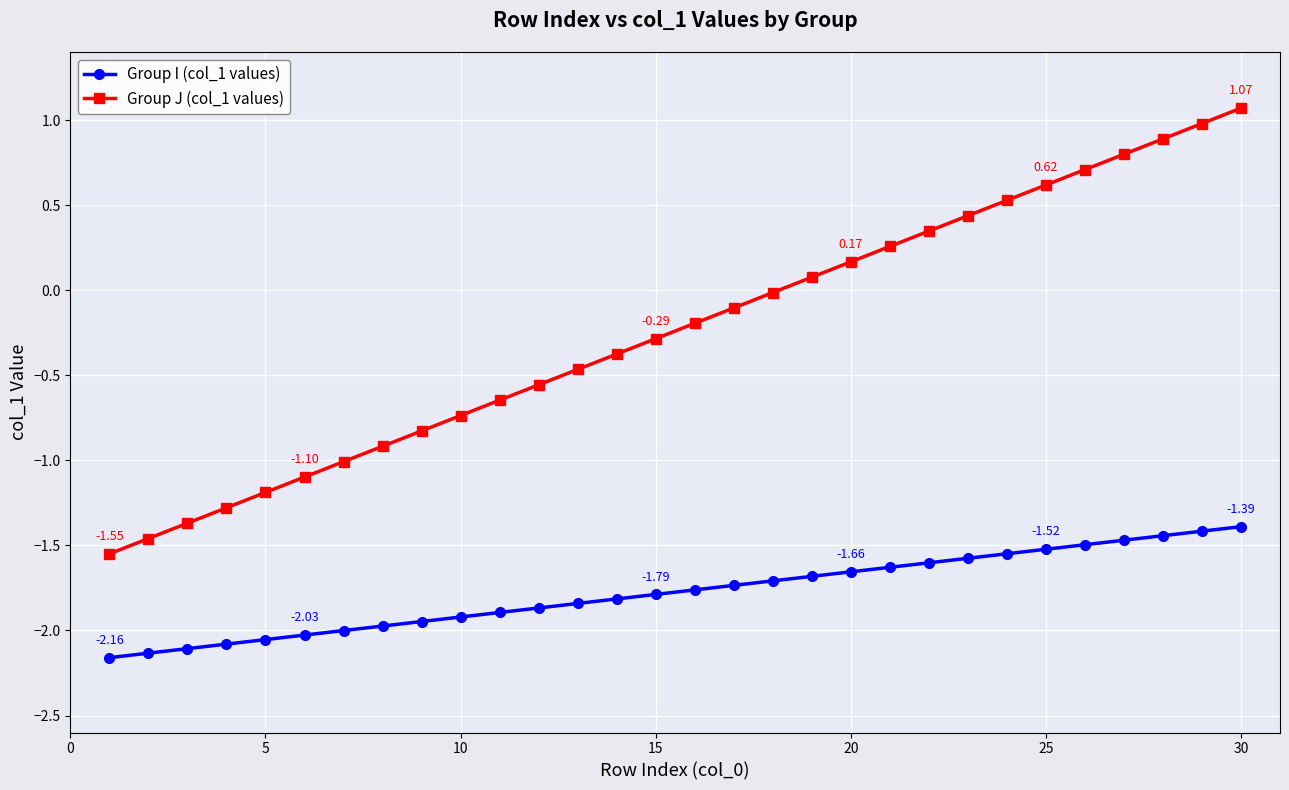

What is the average value of the Group J (col_1 values) series?

-0.2